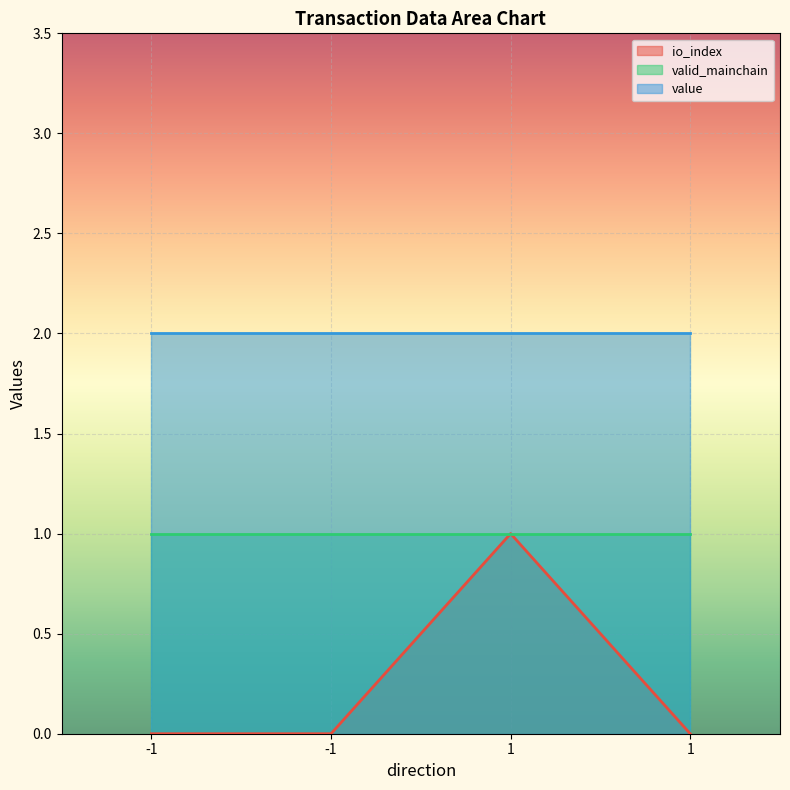

At how many categories does at least one series exceed 1?

4